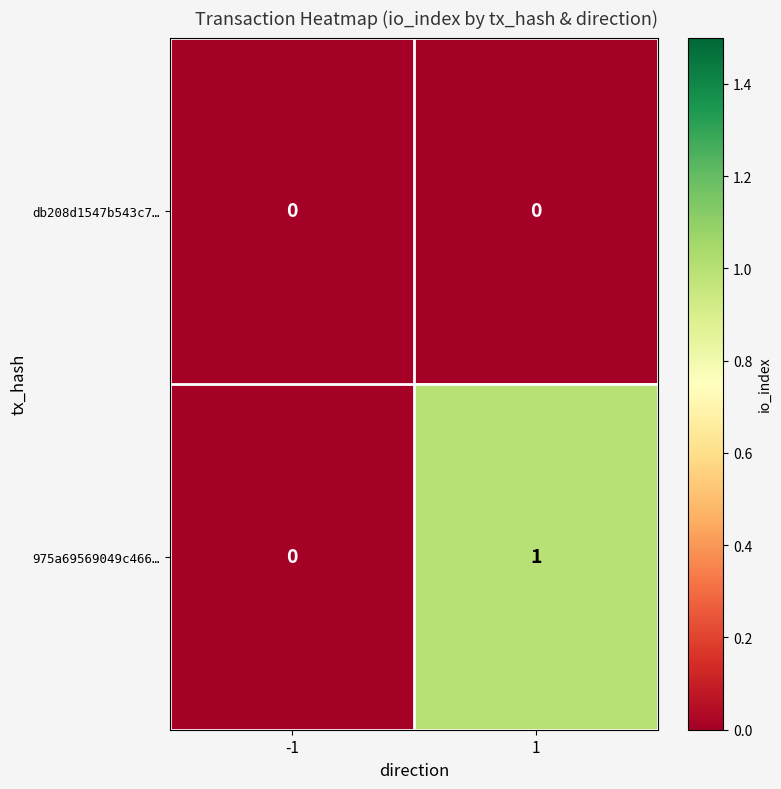

Reading right to left, transcribe all the data shown in this chart.

db208d1547b543c7…: 0	0
975a69569049c466…: 1	0